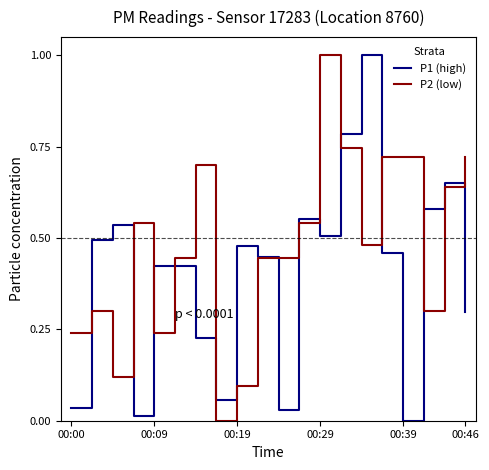

What is the highest value of the P1 (high) series?

1.0